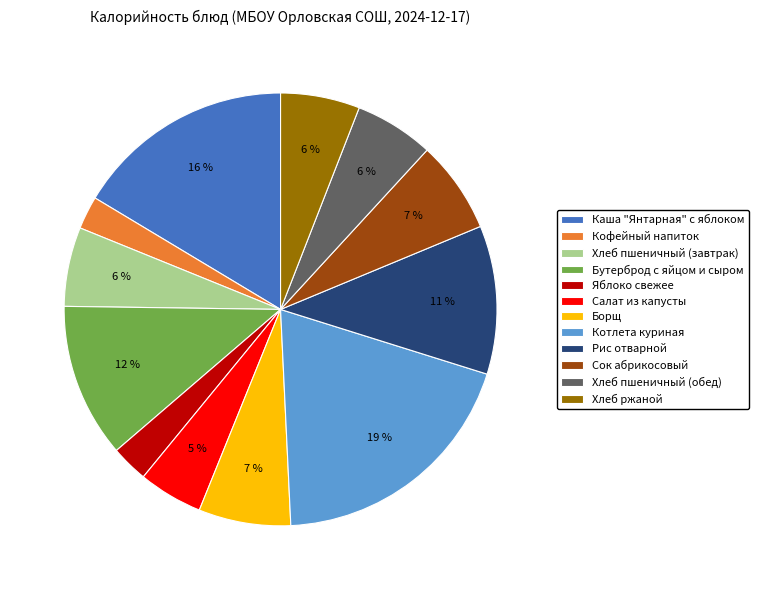

Combined, do Салат из капусты and Каша "Янтарная" с яблоком account for over 50%?

No